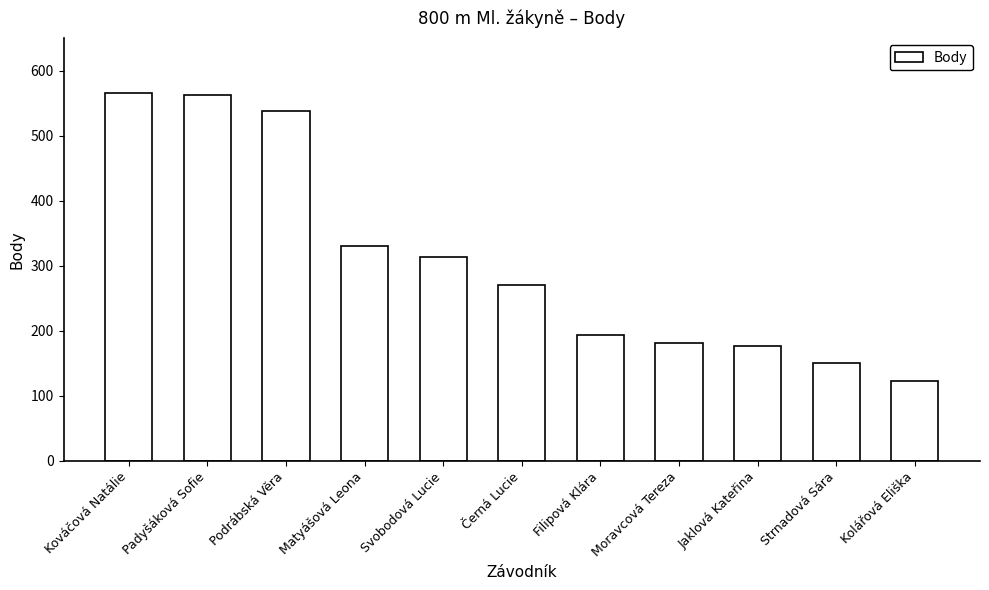

At which label does the data first exceed 271?

Kováčová Natálie